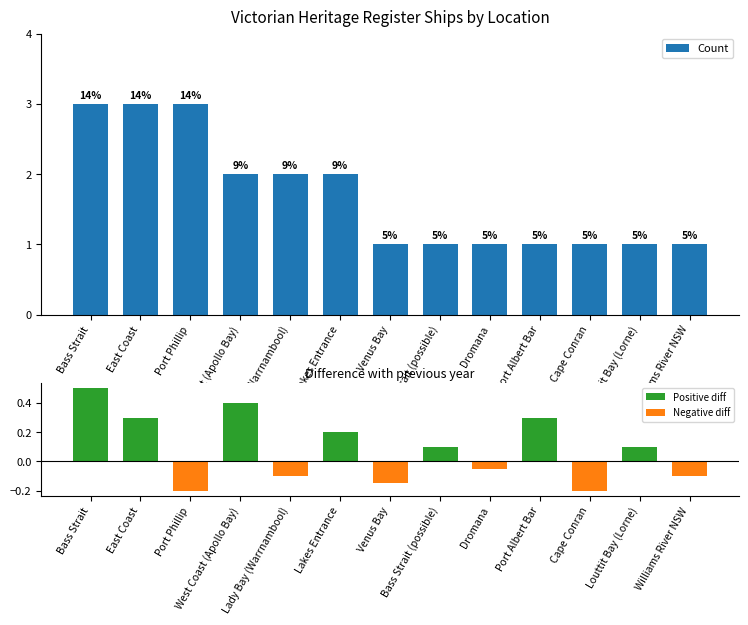

Are the bars horizontal?

No